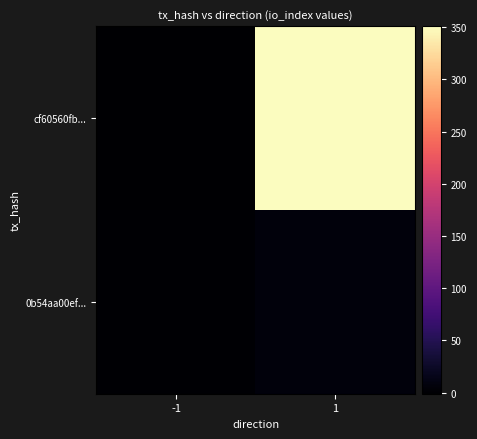

List the series in order of their overall mean, lowest first.

0b54aa00ef..., cf60560fb...